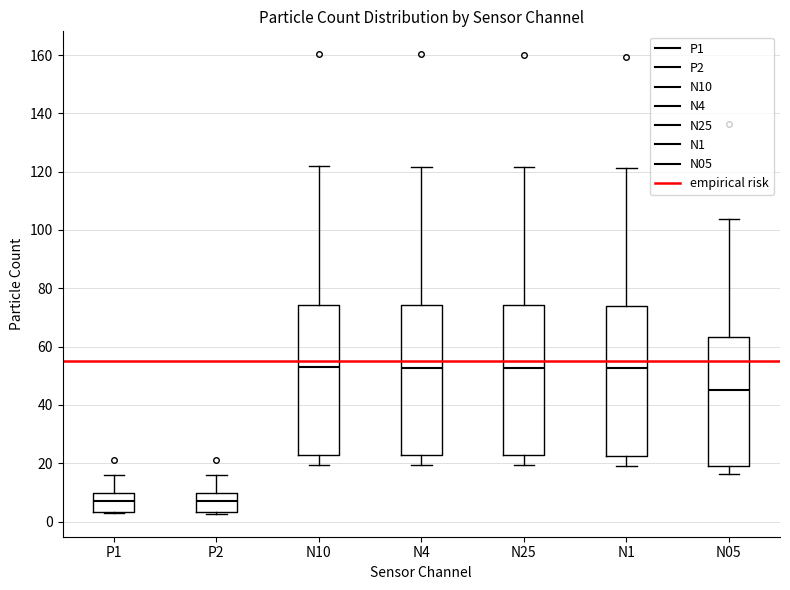

Where is the upper edge of the box for N4 on the y-axis? The values are not printed on the chart, so give them approximately, as read against the axis.

74